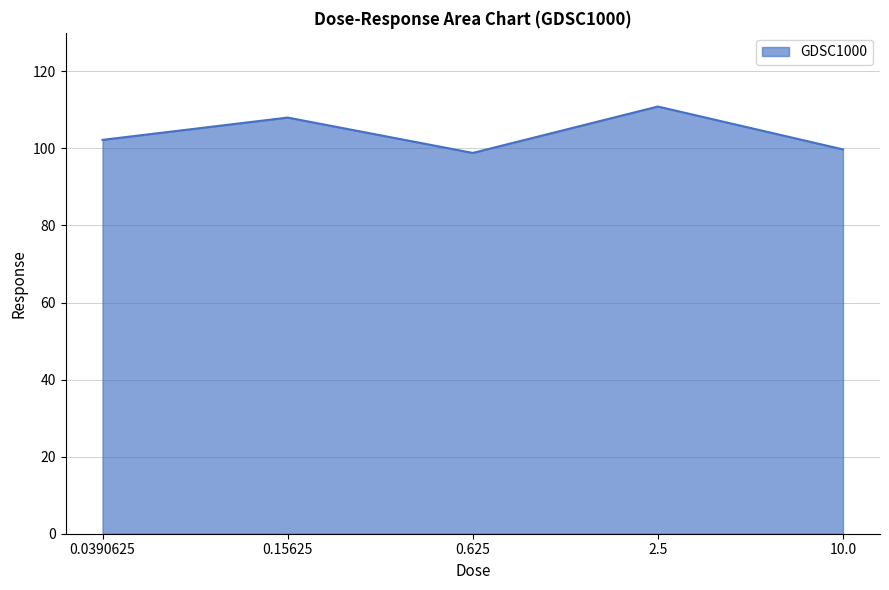

Reading left to right, list all the values displayed in this chart.

0.0390625=102.2	0.15625=108.0	0.625=98.8	2.5=110.9	10.0=99.7